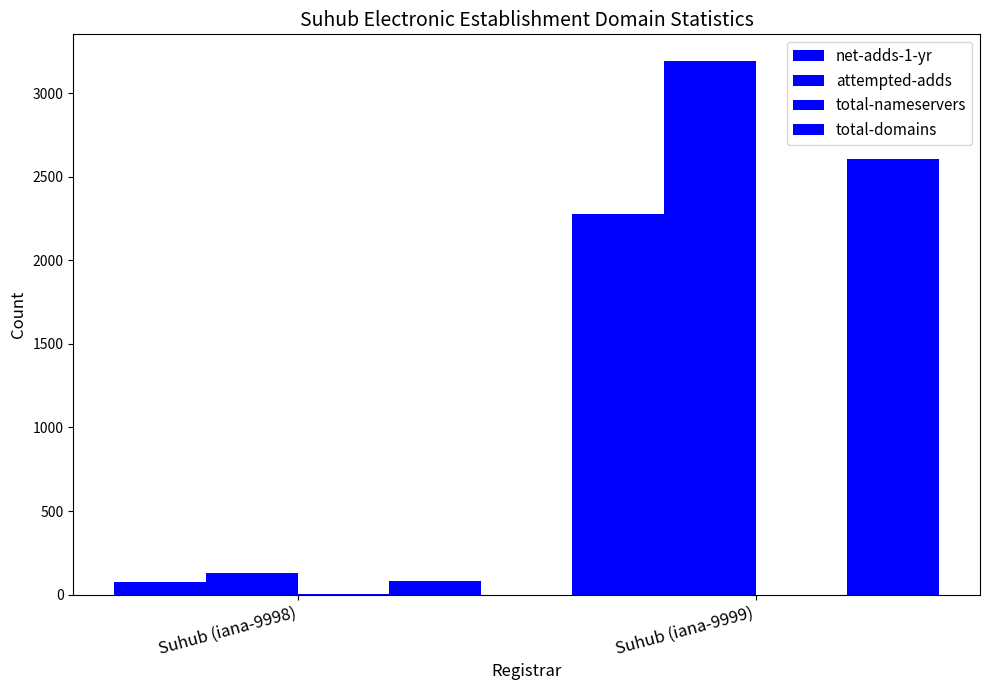

Is the value of total-nameservers at Suhub (iana-9998) greater than the value of net-adds-1-yr at Suhub (iana-9998)?

No